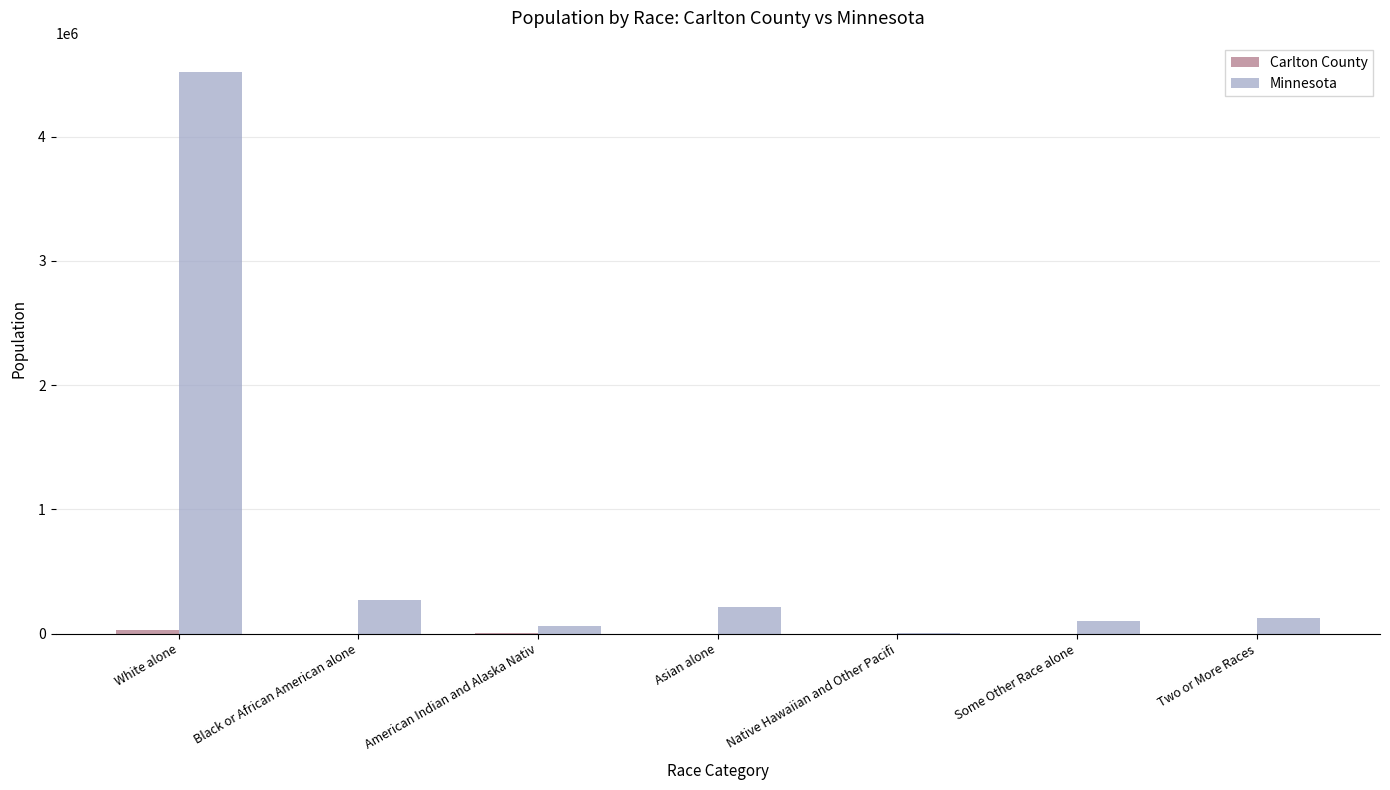

What is the sum of the Minnesota values at White alone and Two or More Races?

4649207